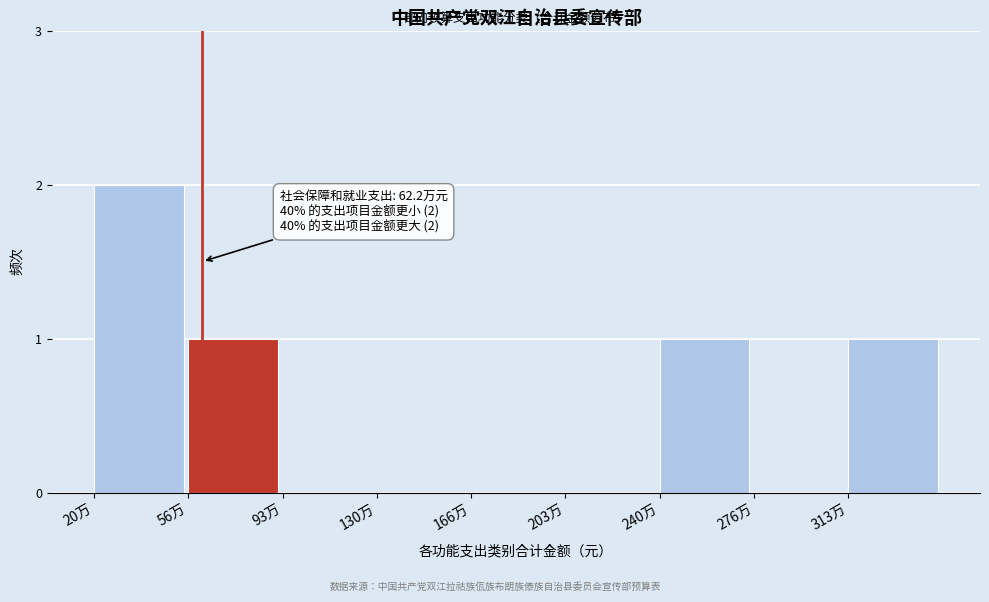

Reading right to left, list all the values displayed in this chart.

313万=1	276万=0	240万=1	203万=0	166万=0	130万=0	93万=0	56万=1	20万=2